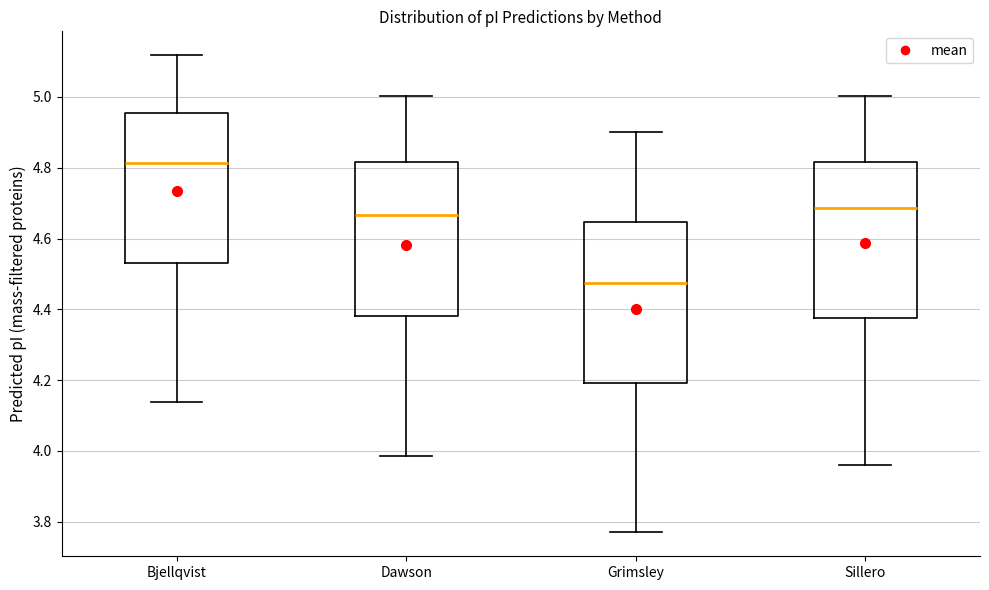

Reading left to right, transcribe this box plot: for each box, give where its median line is, the range the box spans, and where its two whiskers end, as read against the y-axis. The values are not printed on the chart, so give them approximately, as read against the axis.

Bjellqvist: median 4.82, box 4.52 to 4.96, whiskers 4.14 to 5.12
Dawson: median 4.66, box 4.38 to 4.82, whiskers 3.98 to 5.00
Grimsley: median 4.48, box 4.20 to 4.64, whiskers 3.78 to 4.90
Sillero: median 4.68, box 4.38 to 4.82, whiskers 3.96 to 5.00